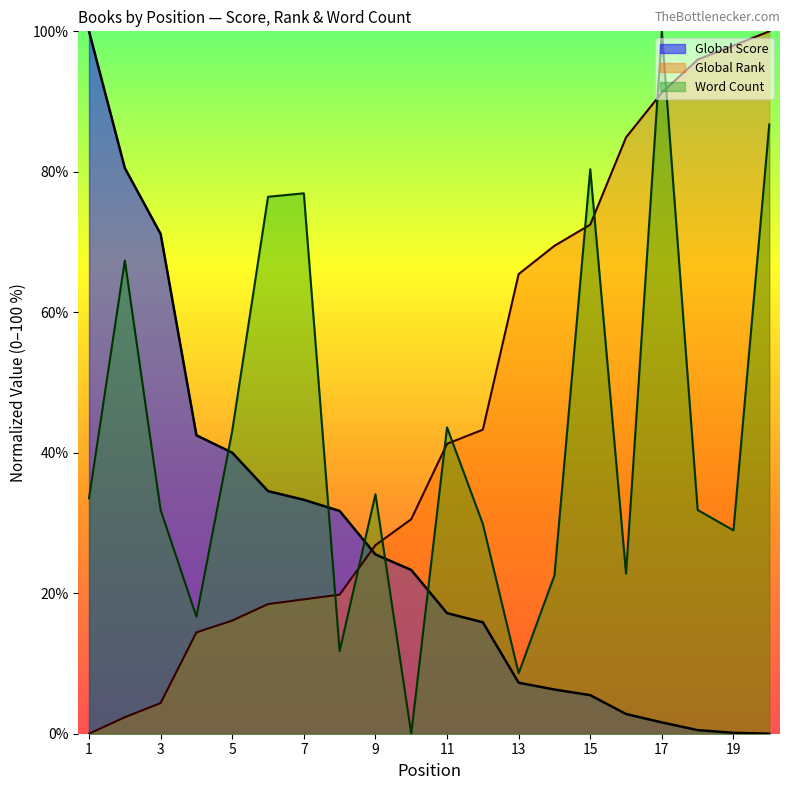

What value does the Word Count series have at 6?

76.4